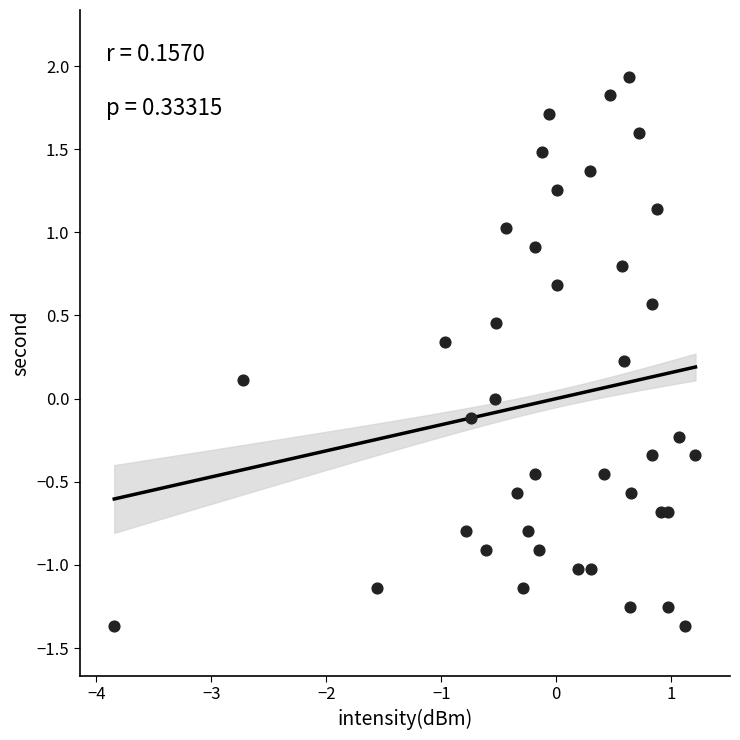

What is the range of X values (max minus min)?

5.1